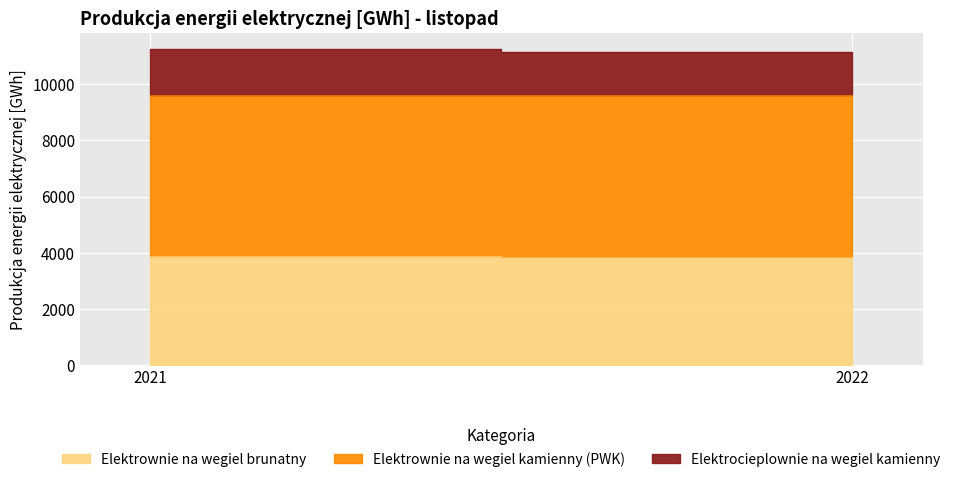

The Elektrownie na wegiel kamienny (PWK) series shows 5759.7 at 2022. True or false?

True